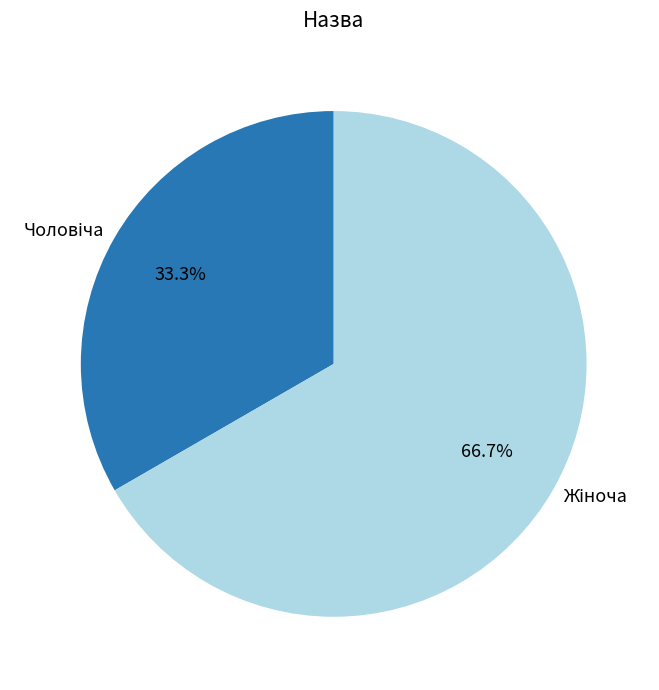

Does any single category account for the majority?

Yes